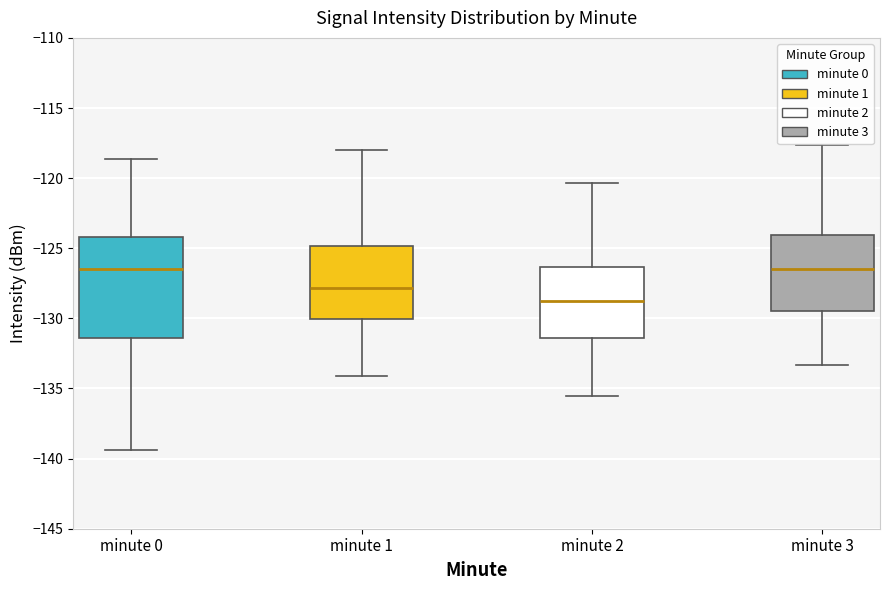

Which box has the lowest median line?

minute 2